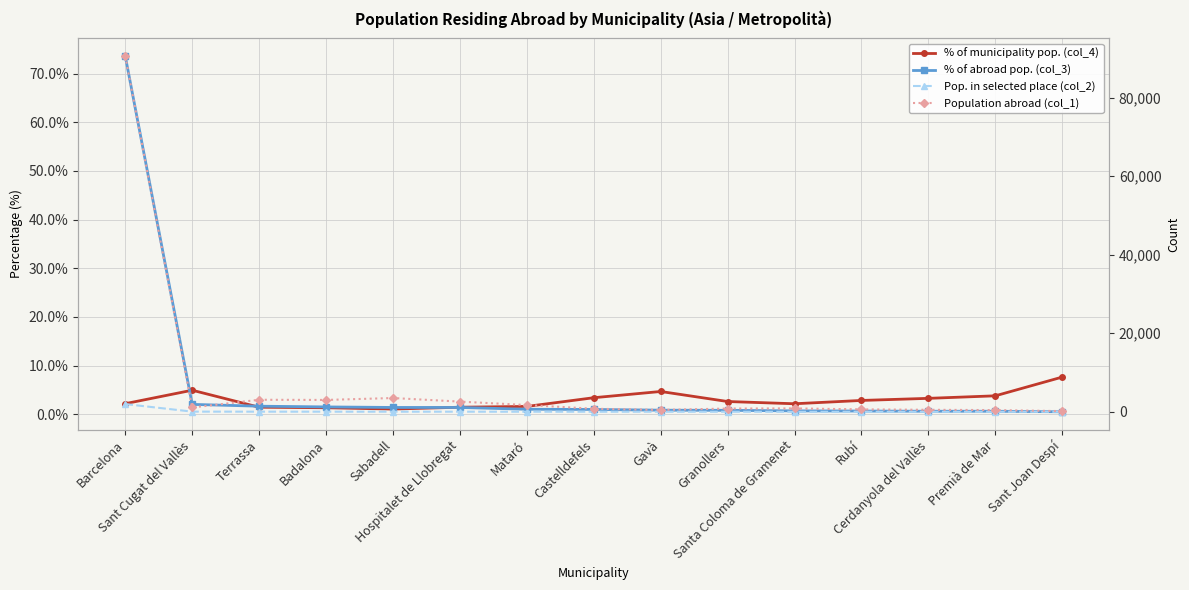

How many lines are shown in the chart?

4